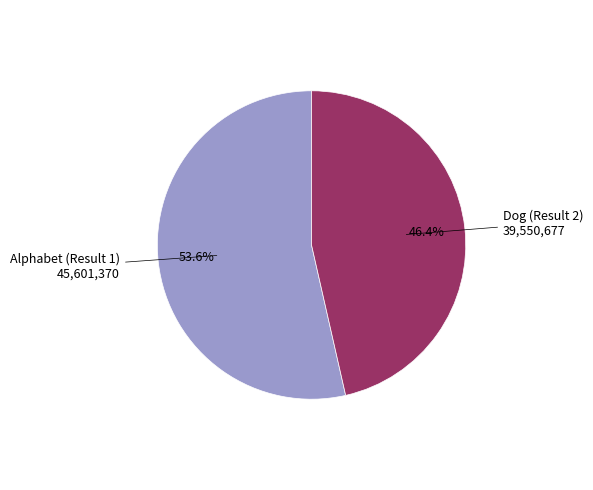

Count the number of slices in the pie.

2